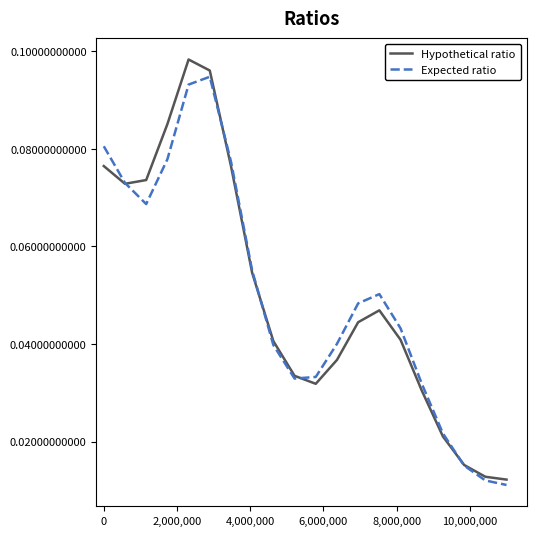

What is the value of the Expected ratio point at the 6th from the left?

0.1